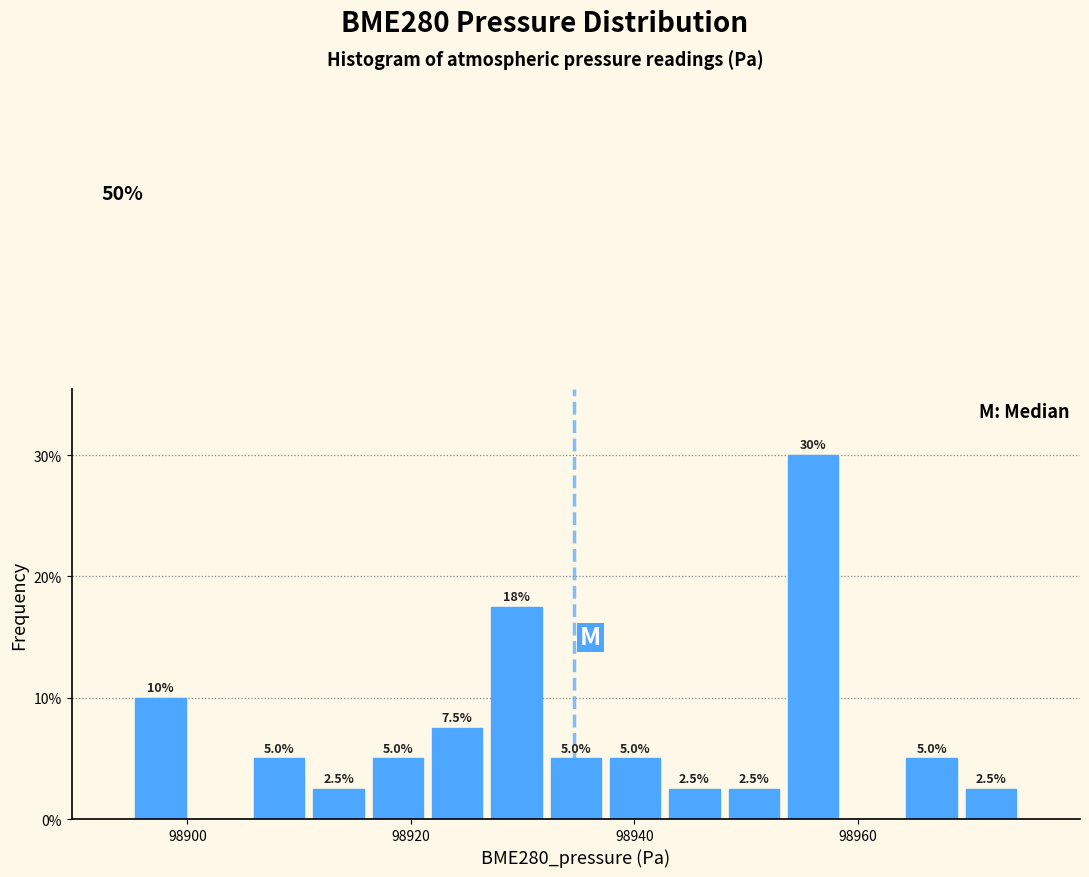

Read against the x-axis, roughly where is the centre of the tallest bar?

98956